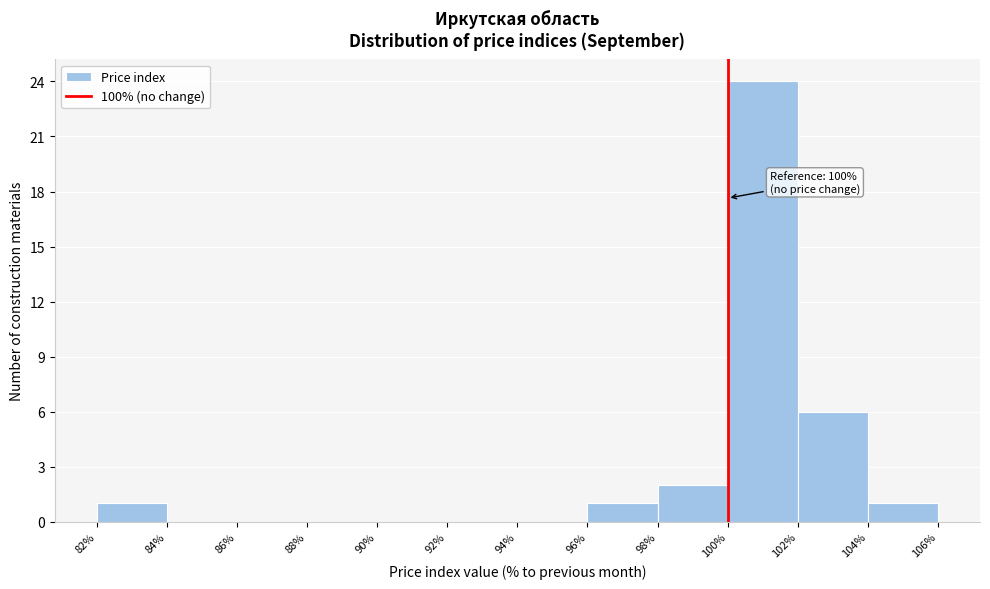

Which range on the x-axis has the tallest bar?

100% to 102%